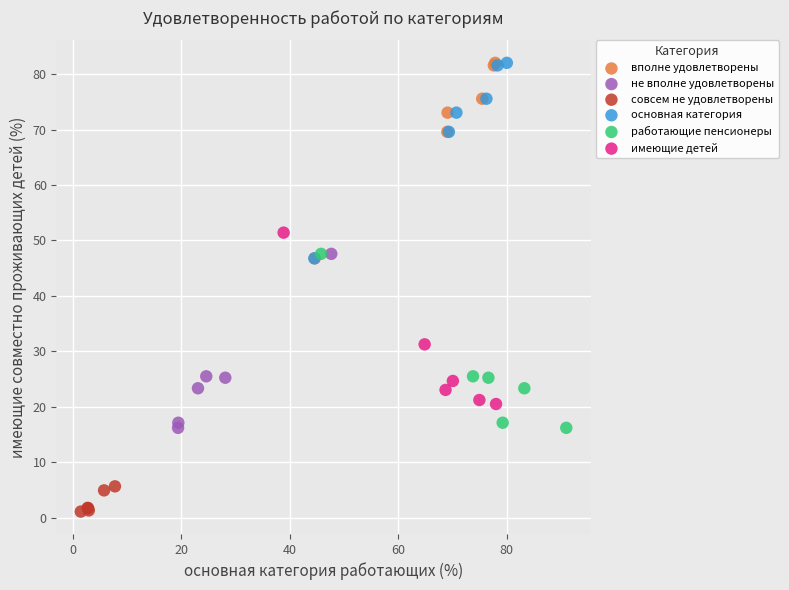

Which series contains the lowest Y value?

совсем не удовлетворены